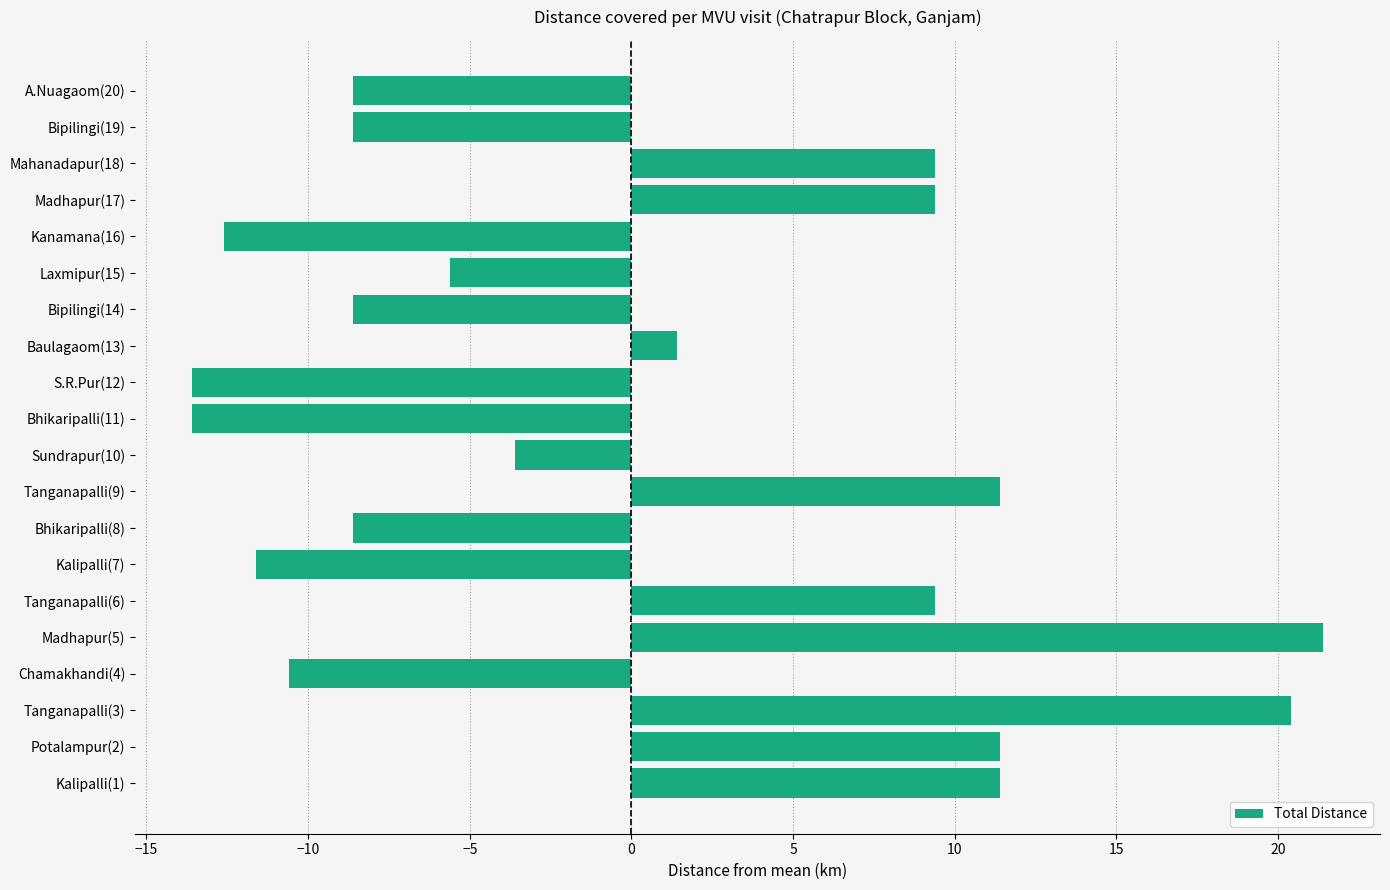

Where is the data nearest to the value 3?

Baulagaom(13)